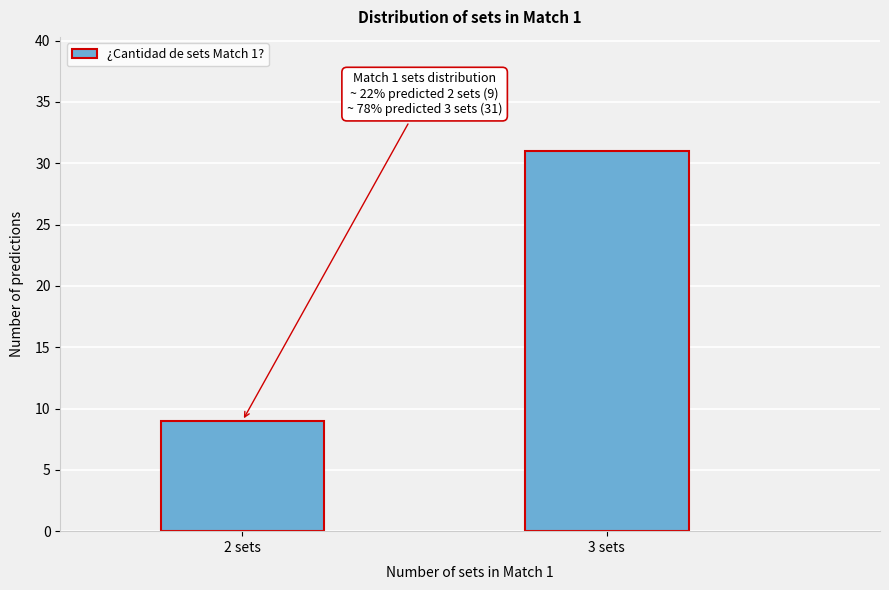

Reading left to right, what are all the values shown in this chart?

2 sets=9	3 sets=31